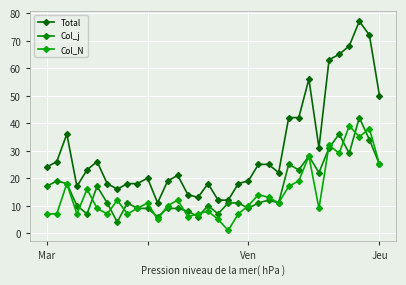

How many interior local valleys does the Col_j series have?

10